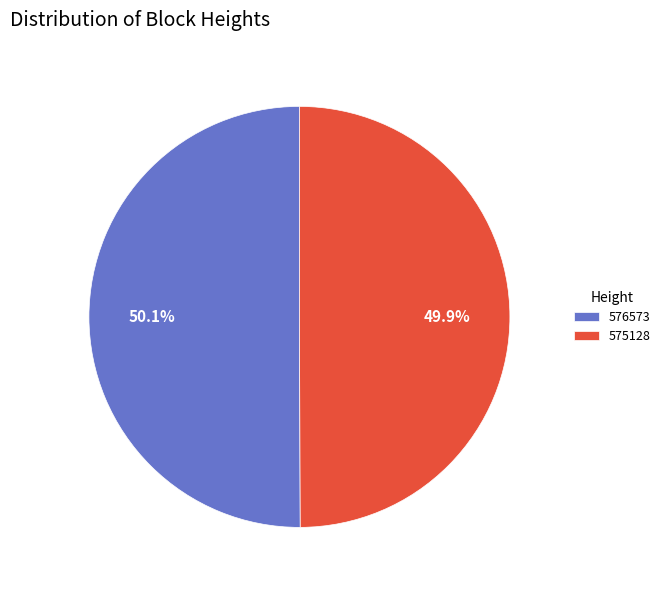

To the nearest percent, what portion does 576573 represent?

50%